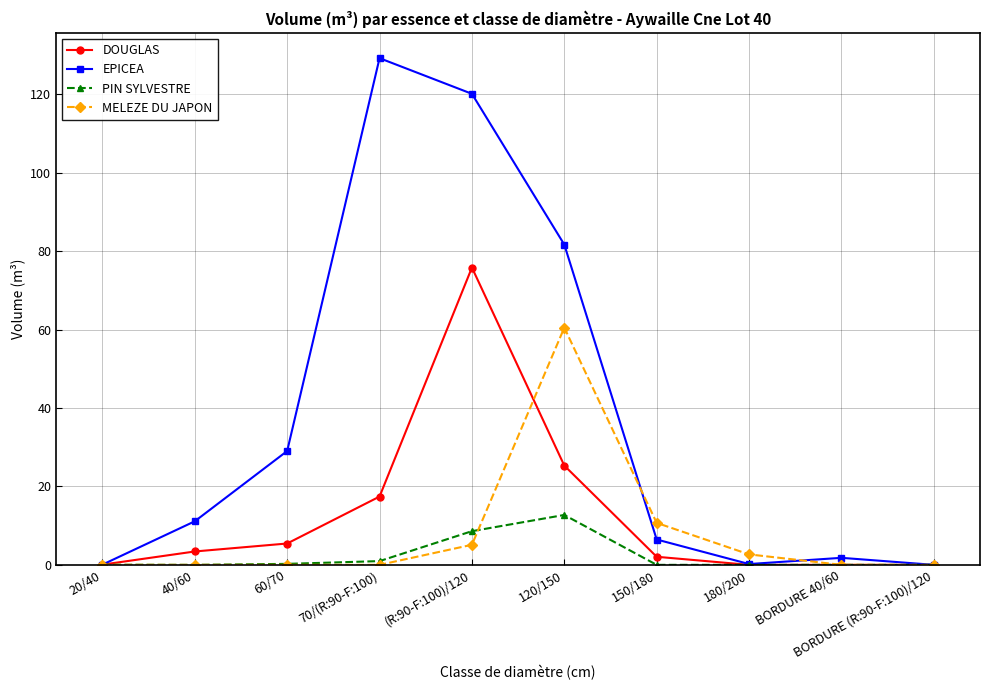

At which category is the sum across all series the highest?

(R:90-F:100)/120